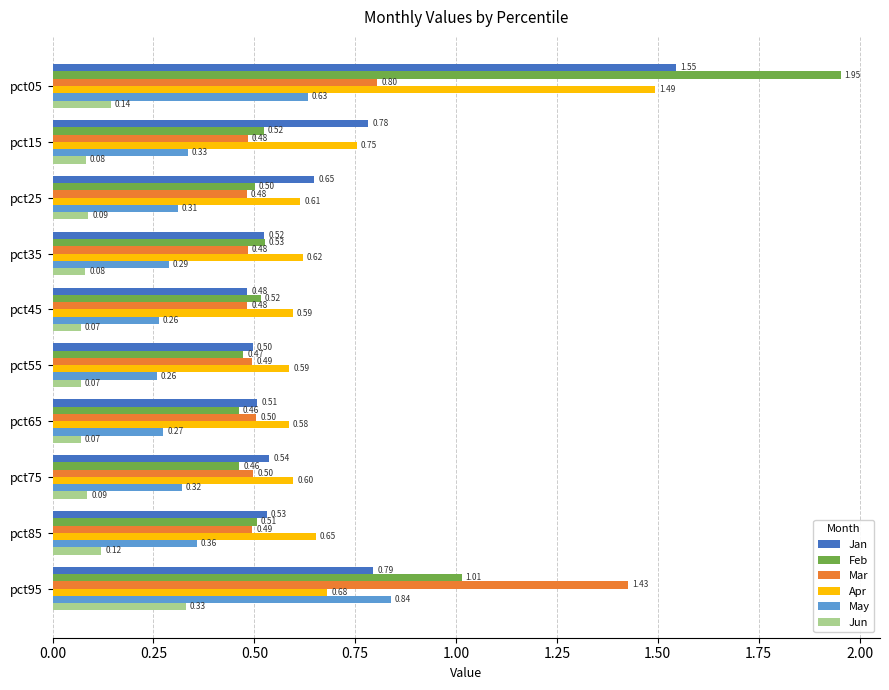

What is the sum of the Mar values at pct05 and pct85?

1.3